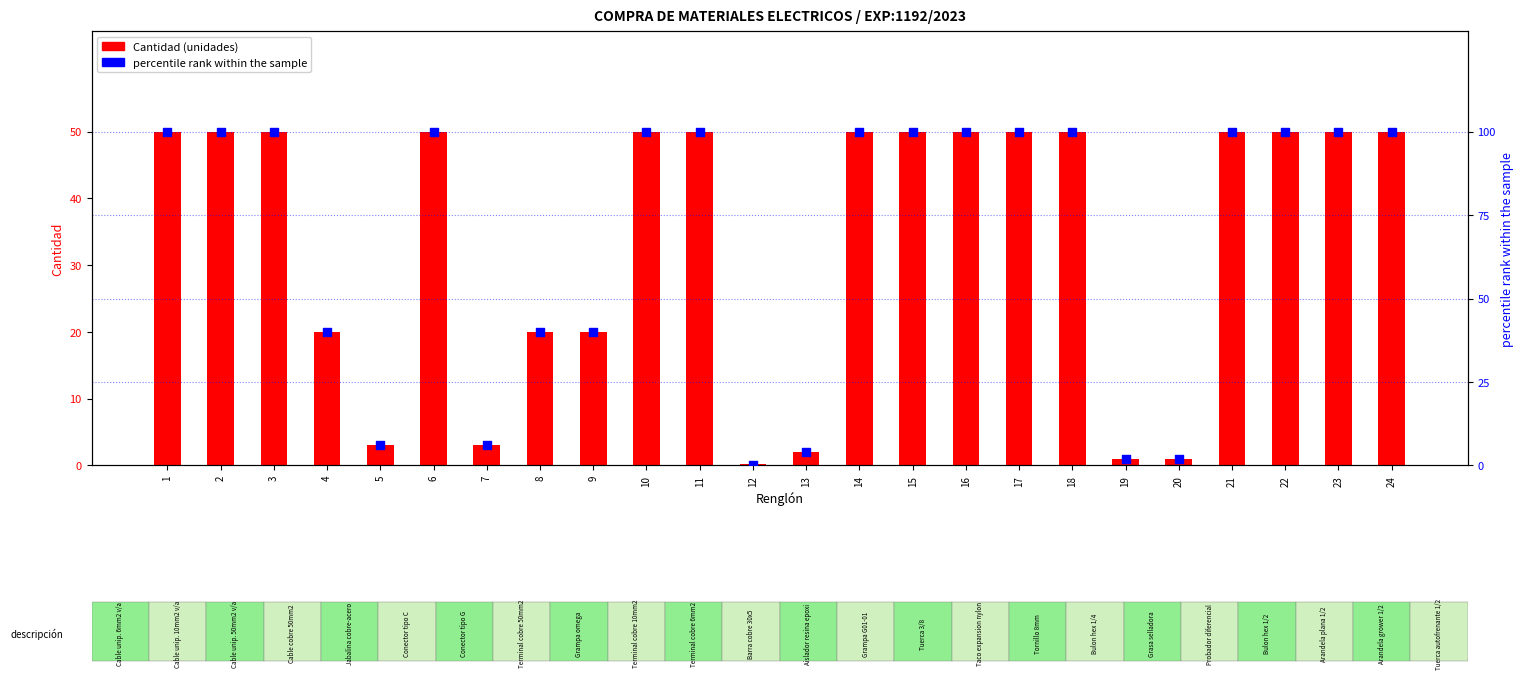

What are all the series names shown in the legend?

Cantidad, percentile rank